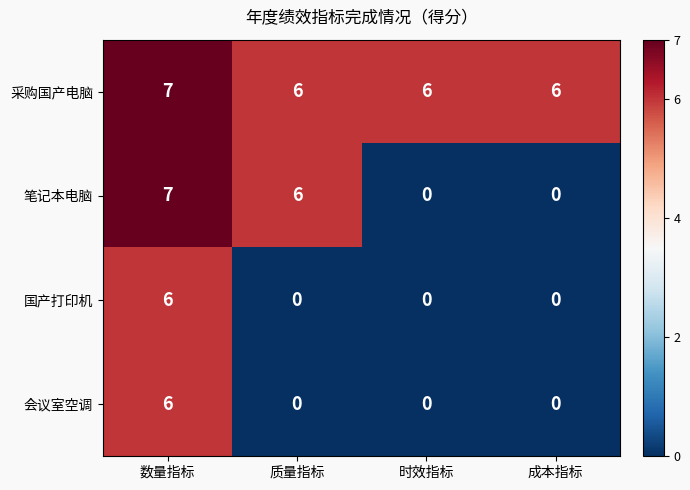

What is the sum of all 采购国产电脑 values?

25